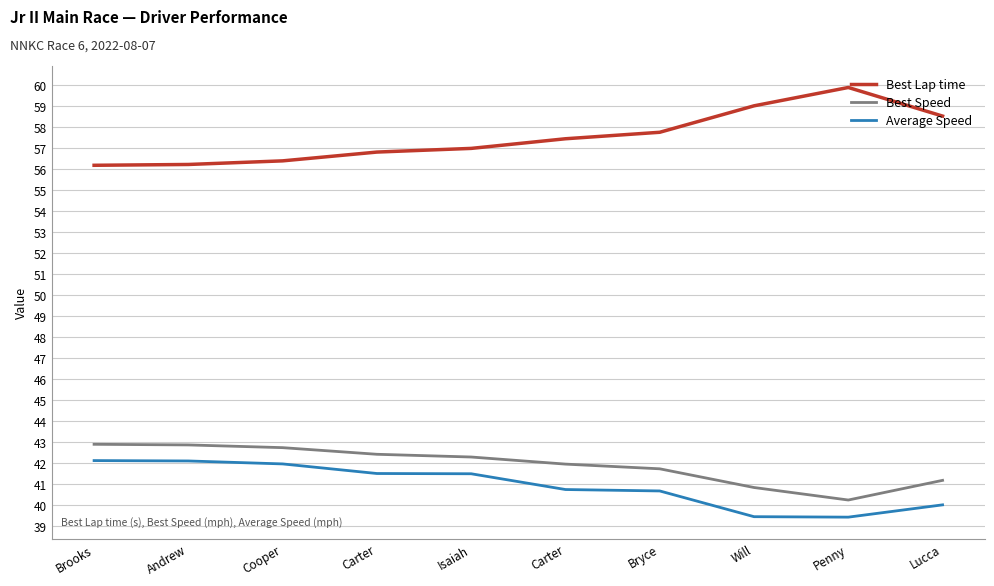

Reading left to right, list all the values displayed in this chart.

Best Lap time: Brooks=56.2	Andrew=56.2	Cooper=56.4	Carter=56.8	Isaiah=57.0	Carter=57.4	Bryce=57.7	Will=59.0	Penny=59.9	Lucca=58.5
Best Speed: Brooks=42.9	Andrew=42.8	Cooper=42.7	Carter=42.4	Isaiah=42.3	Carter=41.9	Bryce=41.7	Will=40.8	Penny=40.2	Lucca=41.2
Average Speed: Brooks=42.1	Andrew=42.1	Cooper=41.9	Carter=41.5	Isaiah=41.5	Carter=40.7	Bryce=40.7	Will=39.4	Penny=39.4	Lucca=40.0